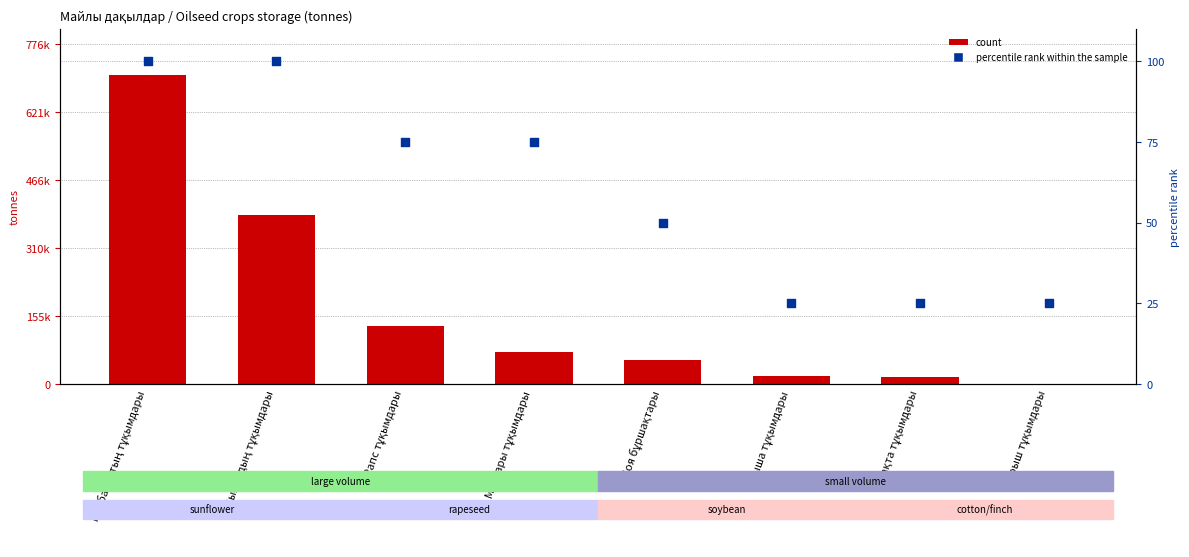

Which series reaches the maximum Y coordinate?

count